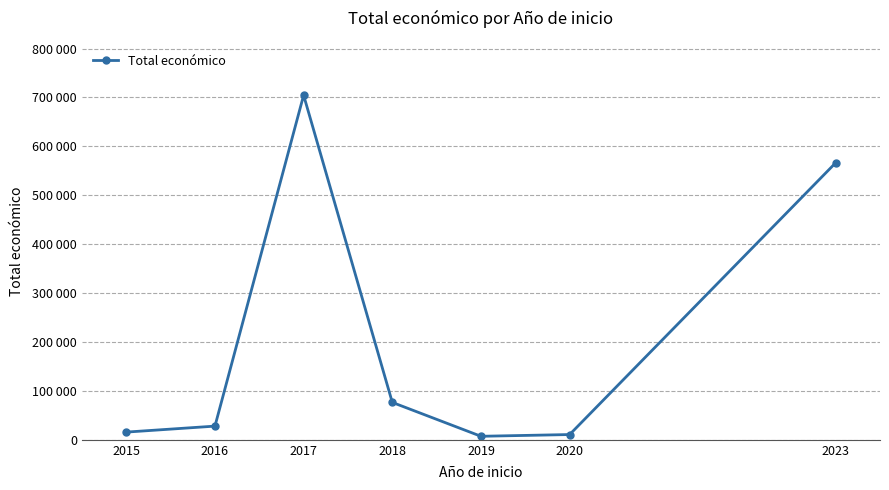

Is this an area chart (filled region under the line)?

No